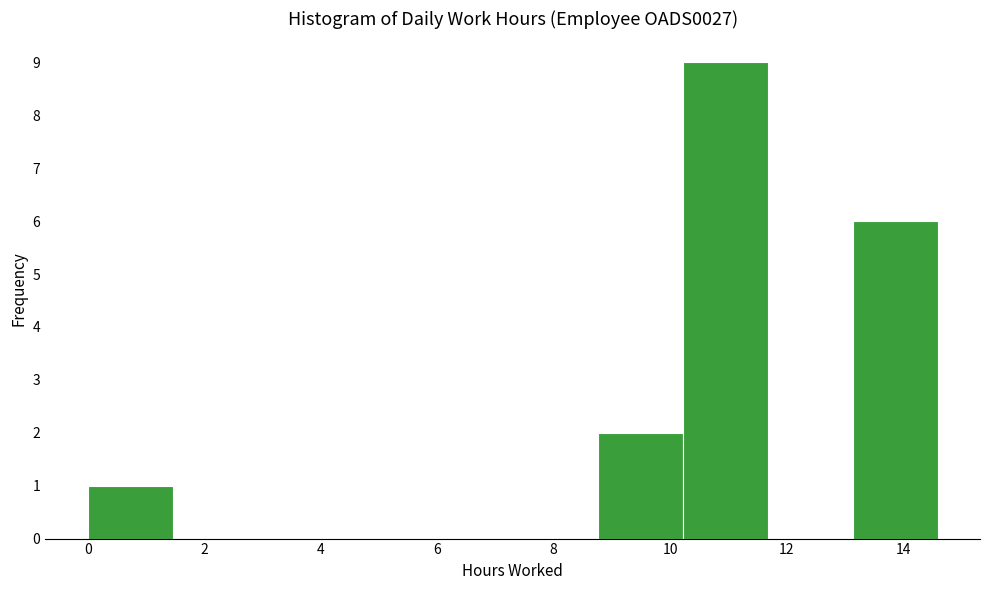

What is the height of the bar covering 10.2 to 11.6 on the x-axis? Neither the bar edges nor the heights are printed on the chart, so give them approximately, as read against the axes.

9